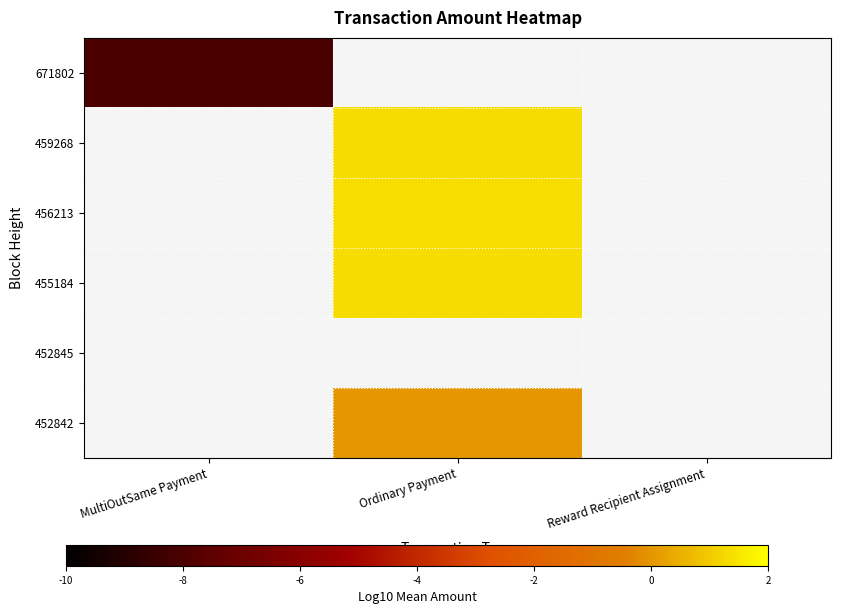

Count the number of categories in the chart.

3